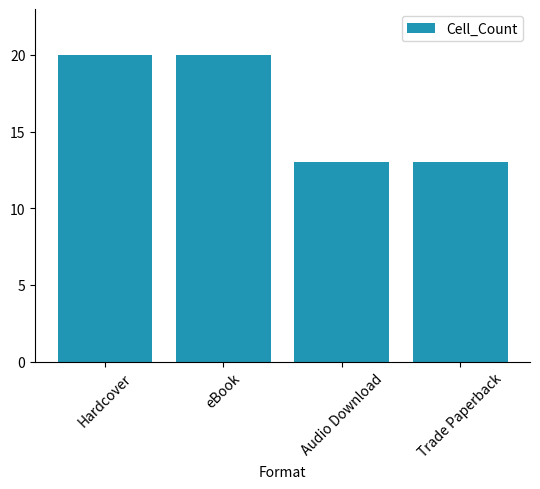

Reading right to left, transcribe all the data shown in this chart.

Trade Paperback=13	Audio Download=13	eBook=20	Hardcover=20